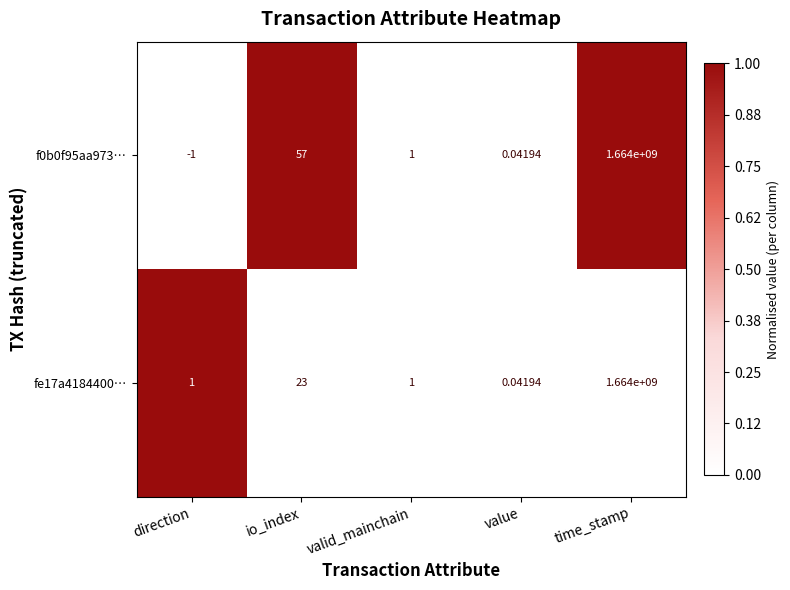

At which label does f0b0f95aa973… reach its minimum?

direction